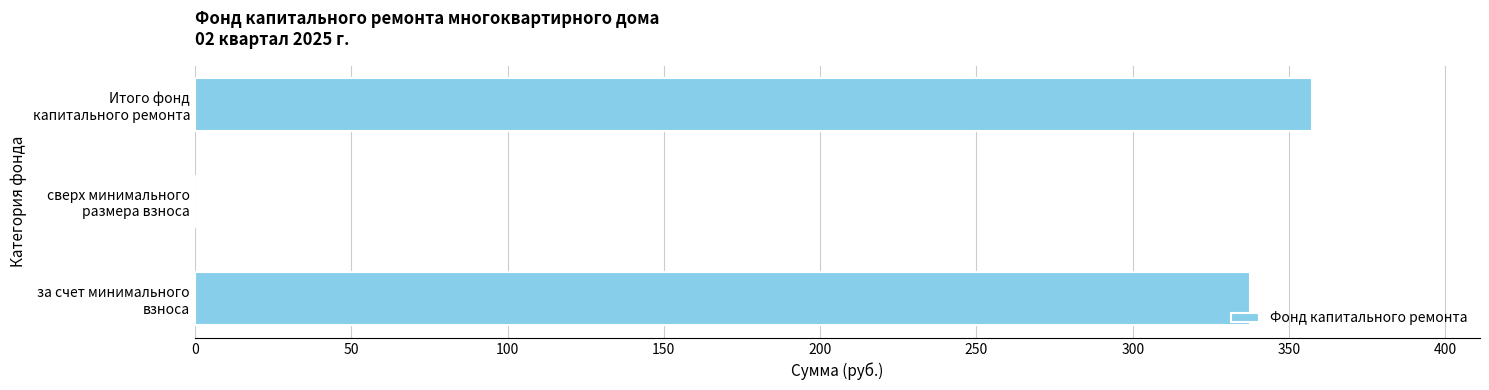

How many values are above zero?

2